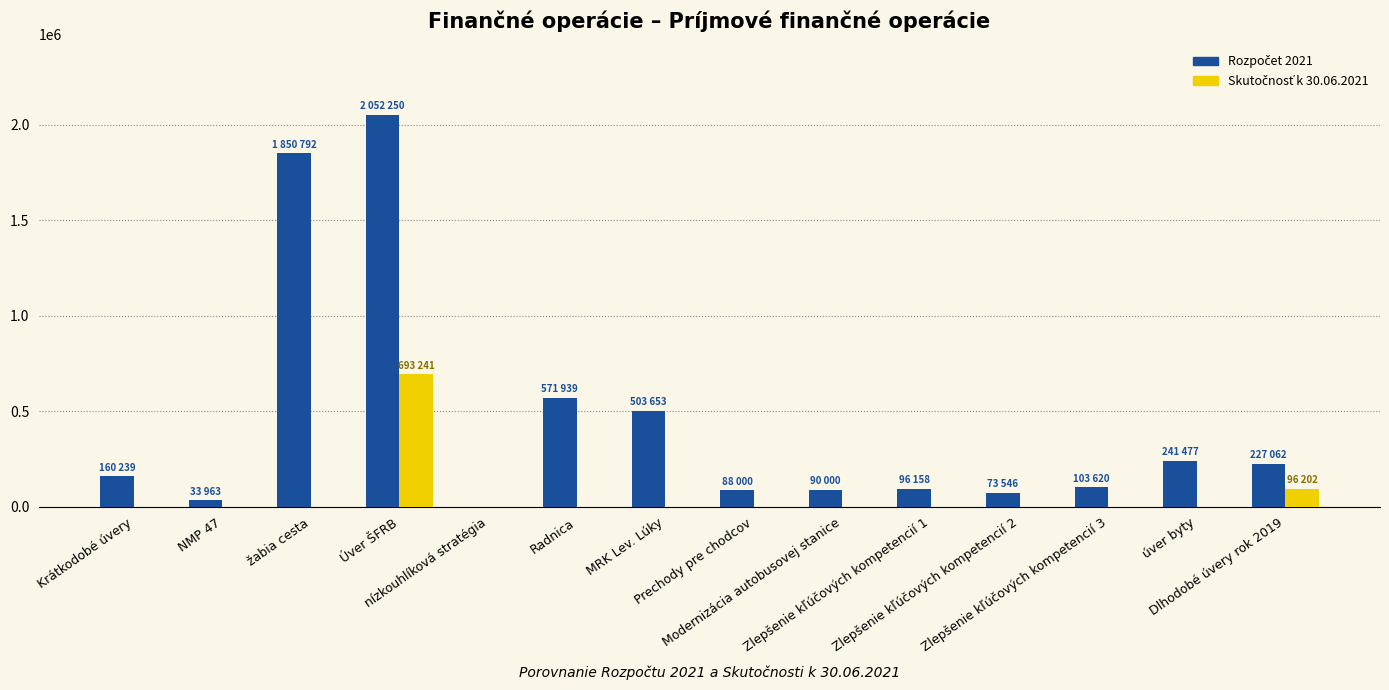

At which category is the sum across all series the highest?

Úver ŠFRB